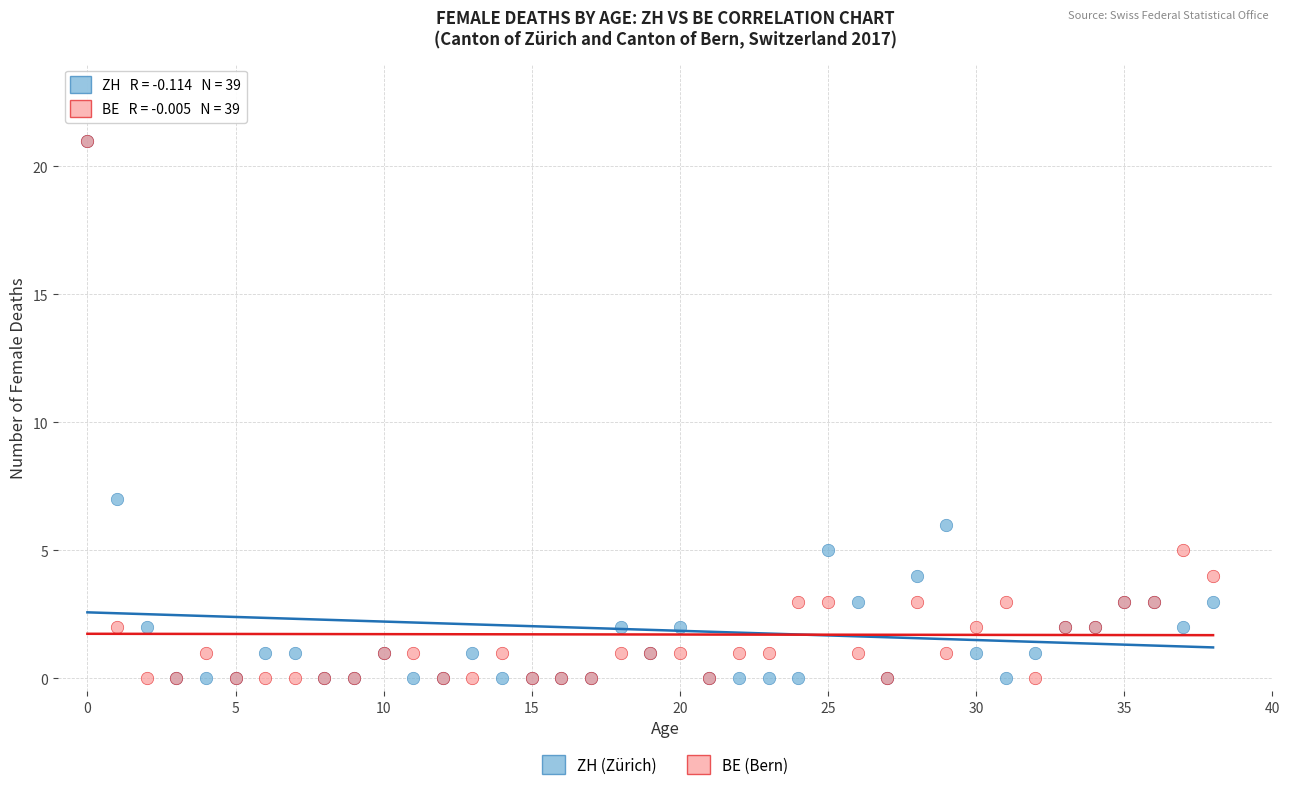

Across all series, what Y value is closest to 10?

7